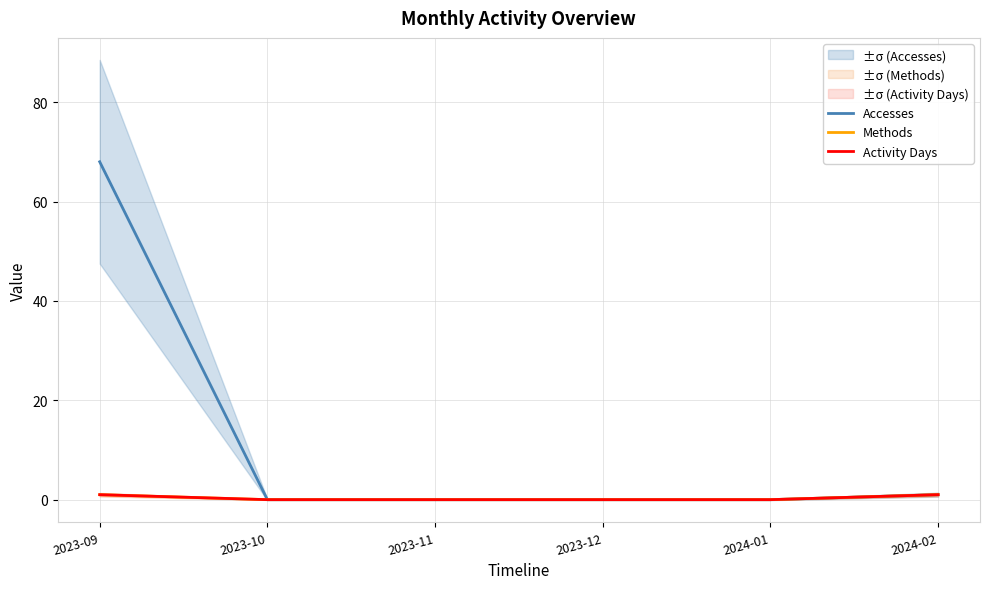

True or false: Methods and Accesses cross at least once.

False